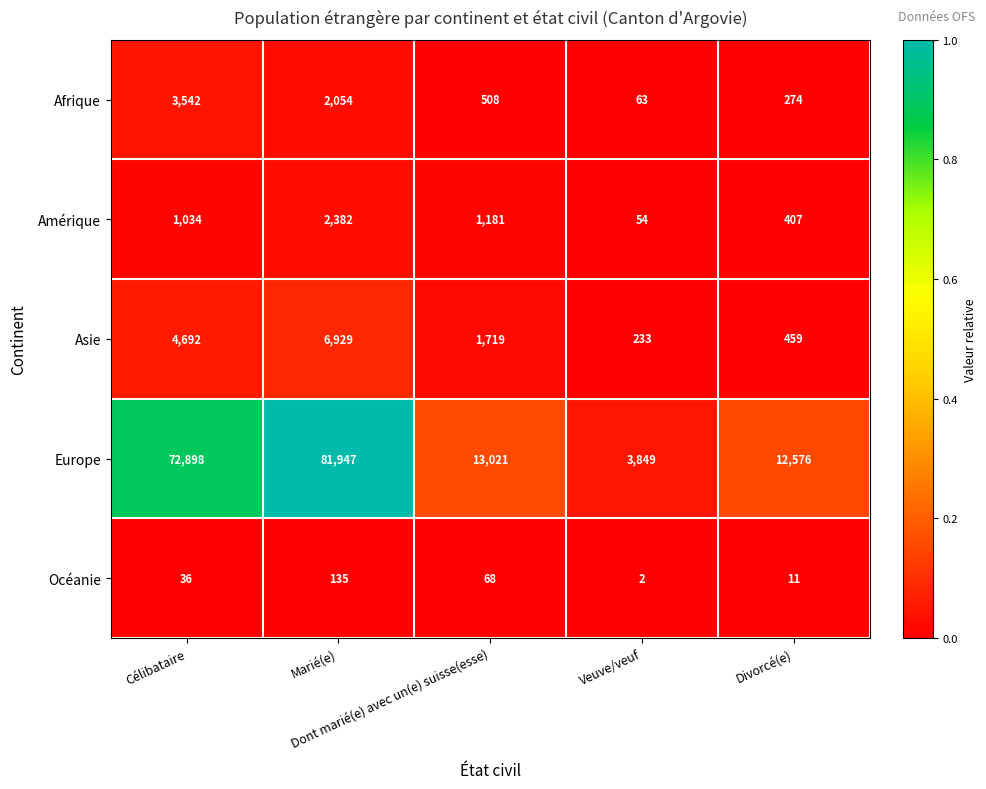

At which category is the sum across all series the highest?

Marié(e)